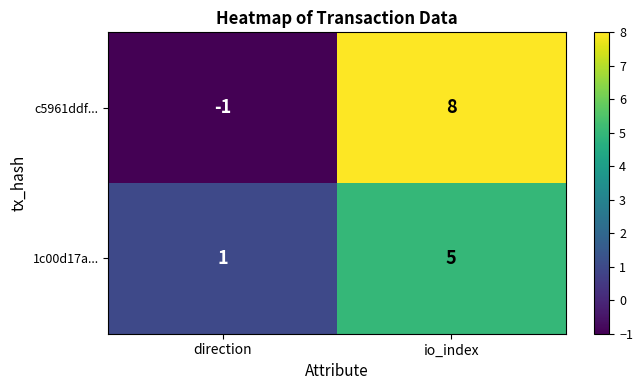

Rank the series at direction from highest to lowest value.

1c00d17a..., c5961ddf...